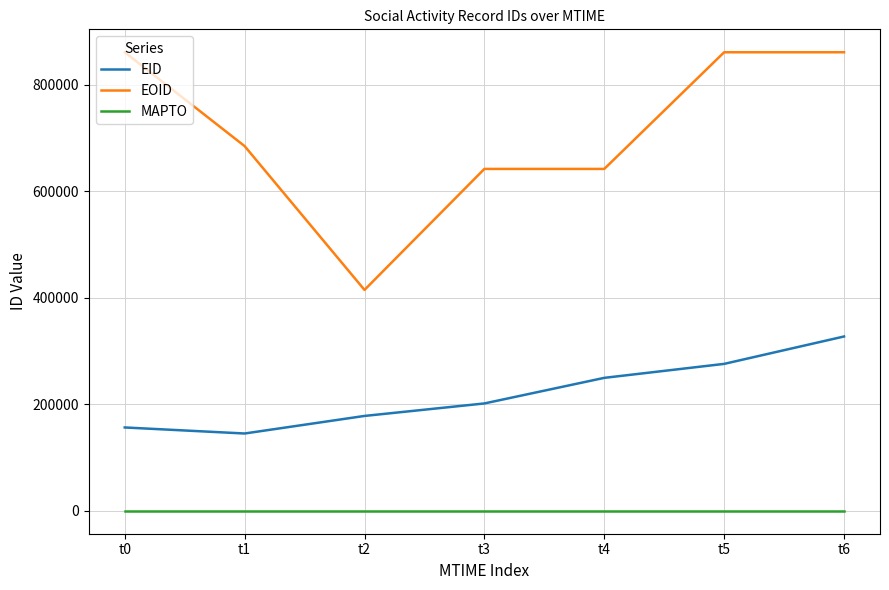

List the series in order of their peak value, highest first.

EOID, EID, MAPTO